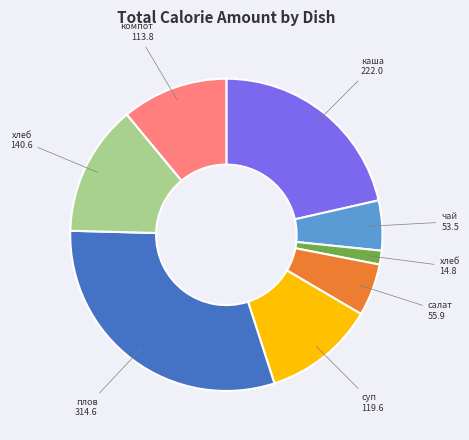

Is there a majority slice in this chart?

No